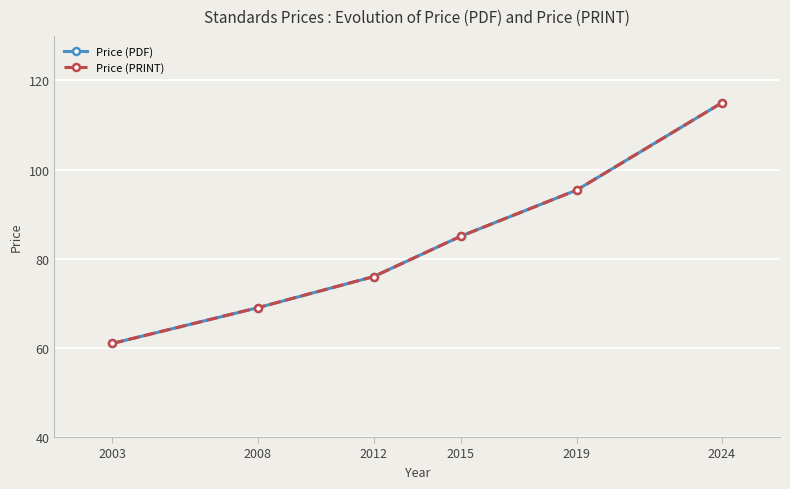

Where does the Price (PDF) series first go above 85?

2015